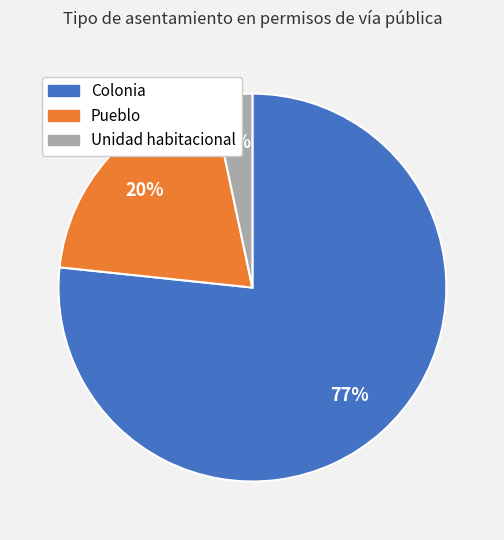

Which slice is the largest?

Colonia